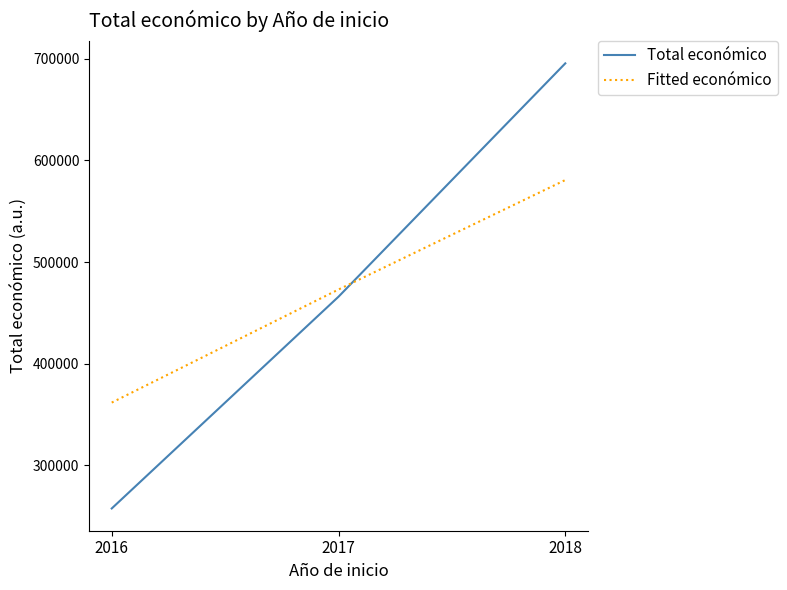

What is the maximum value shown in the chart?

695558.4